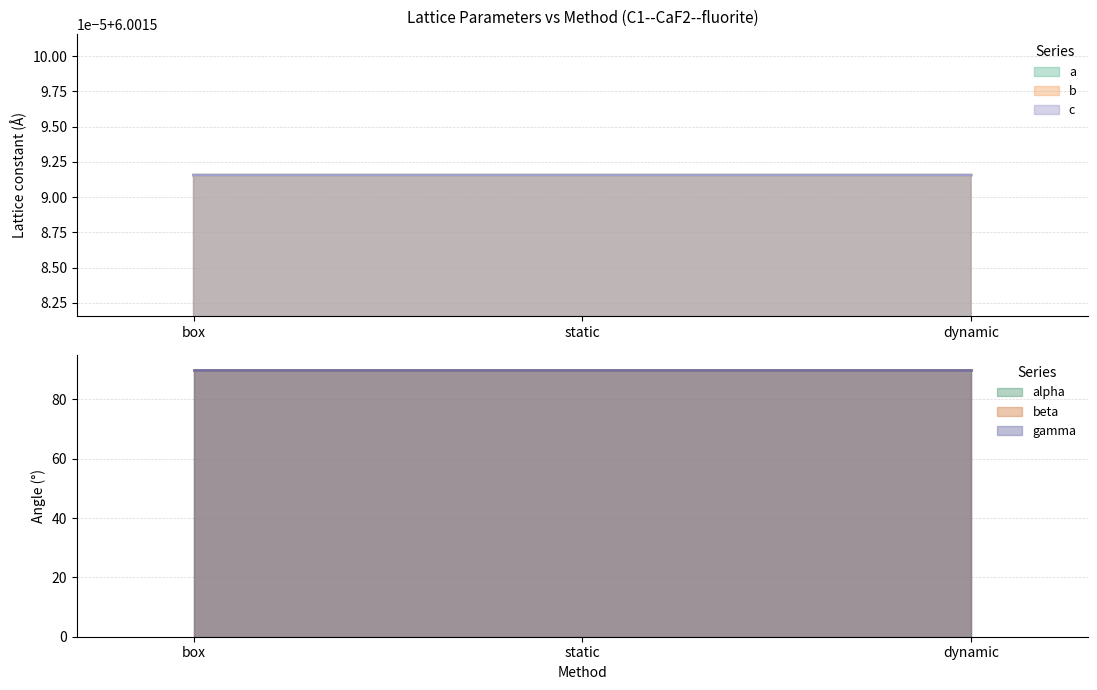

What is the value of the c point at the 1st from the left?

6.0